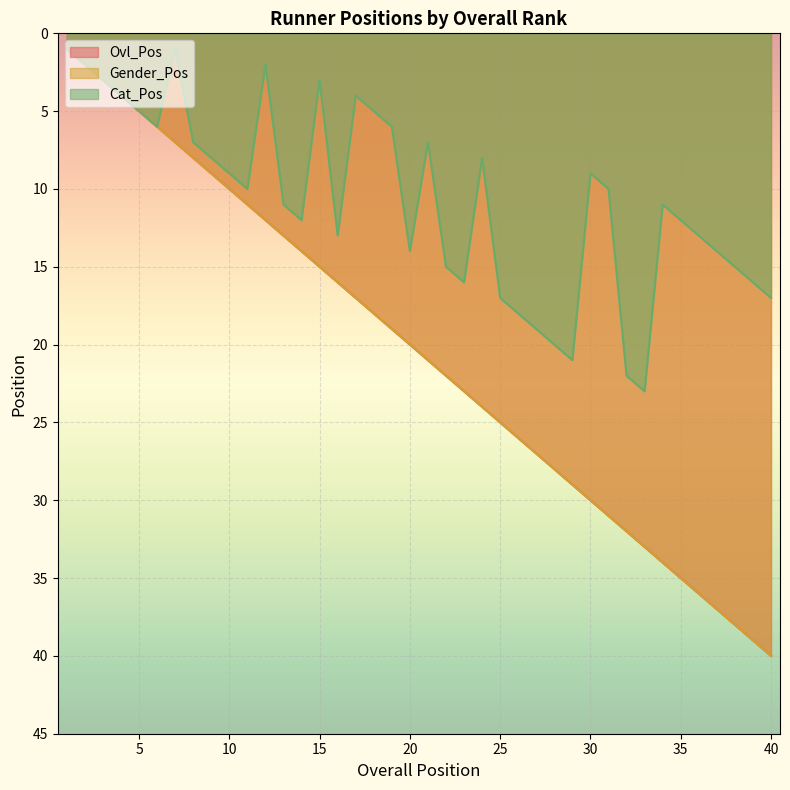

What is the value of the Cat_Pos point at the 40th from the left?

17